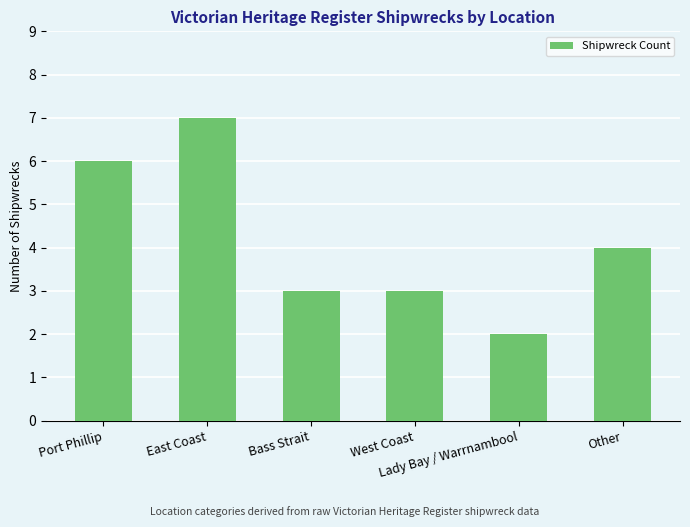

Is it true that the value at Lady Bay / Warrnambool is 1?

False